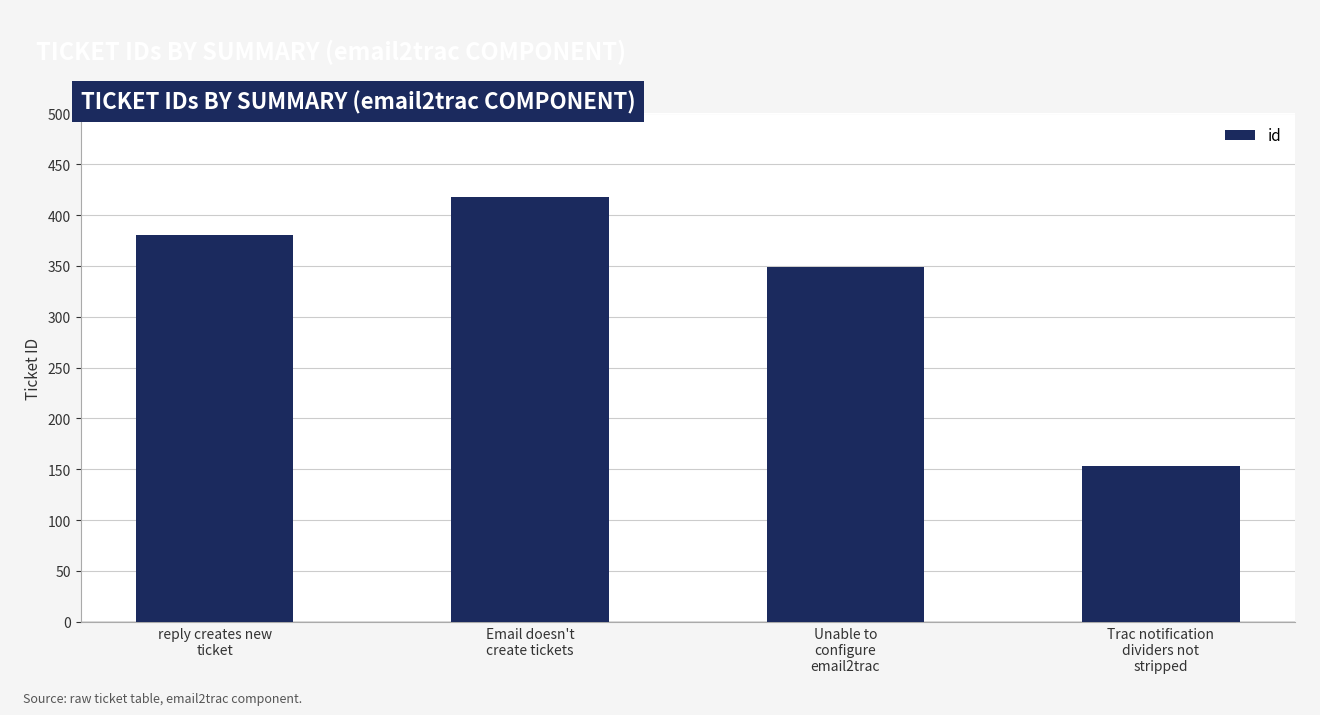

Reading right to left, list all the values displayed in this chart.

Trac notification
dividers not
stripped=153	Unable to
configure
email2trac=349	Email doesn't
create tickets=418	reply creates new
ticket=380